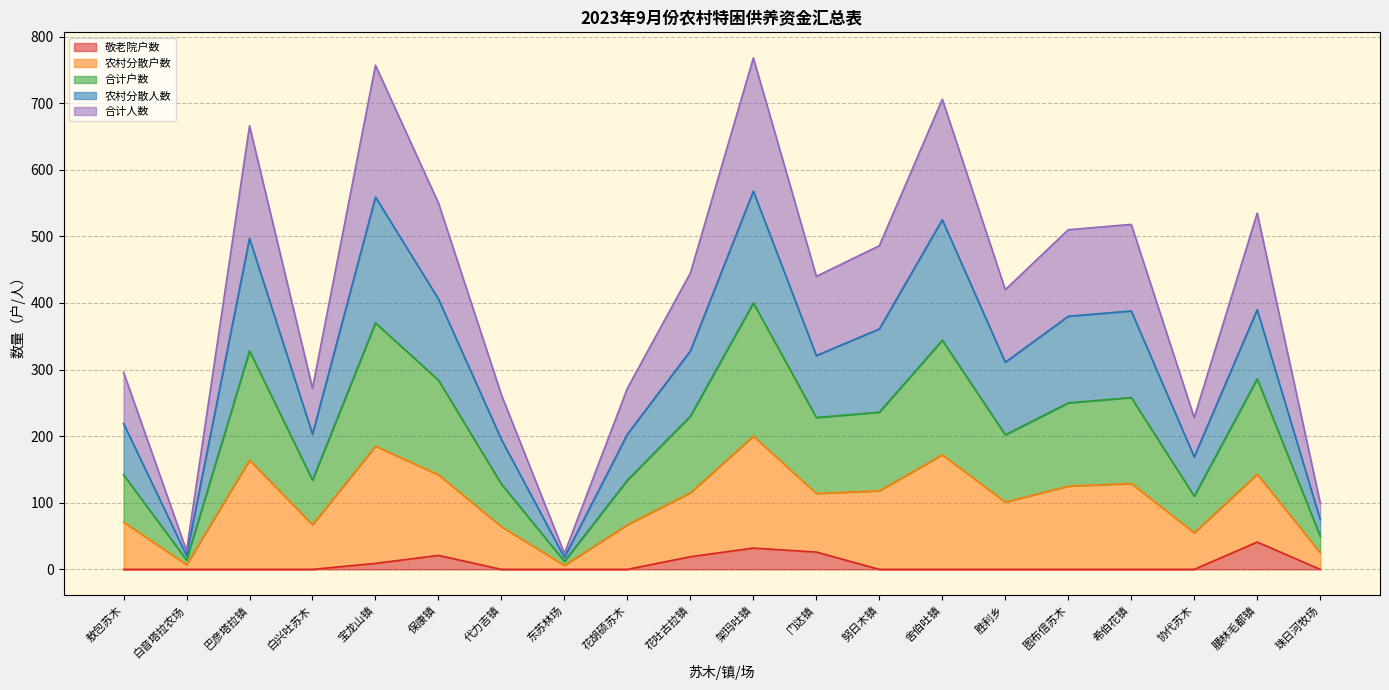

The value of 敬老院户数 at 努日木镇 is 0. True or false?

True